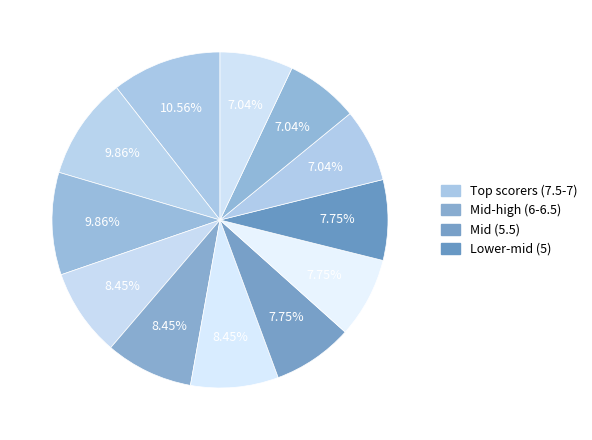

How many segments does this pie chart have?

12